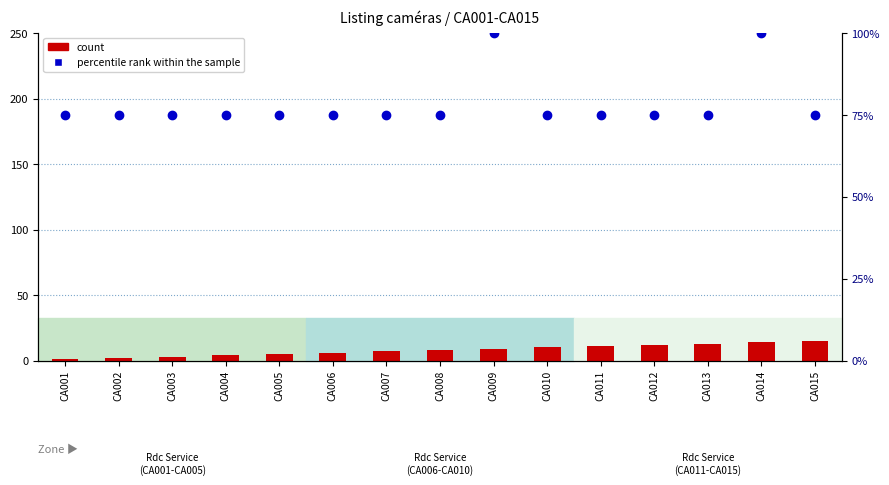

Is the value of count at CA011 greater than the value of percentile rank within the sample at CA004?

No